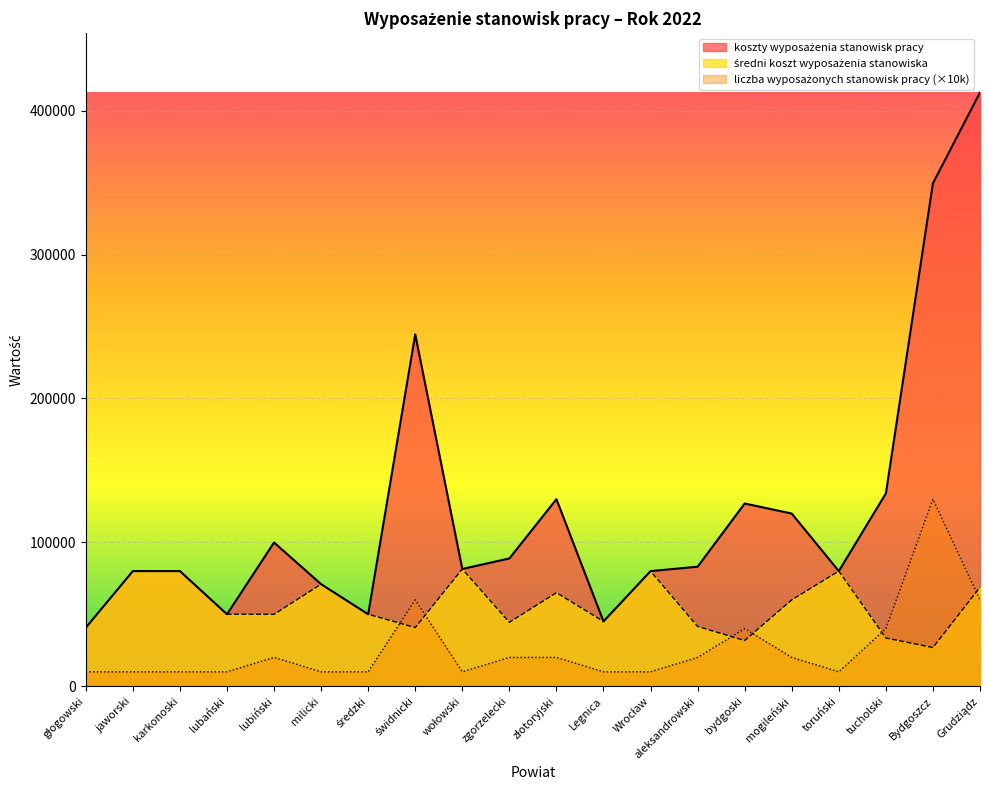

What are all the series names shown in the legend?

koszty wyposażenia stanowisk pracy, liczba wyposażonych stanowisk pracy, średni koszt wyposażenia stanowiska